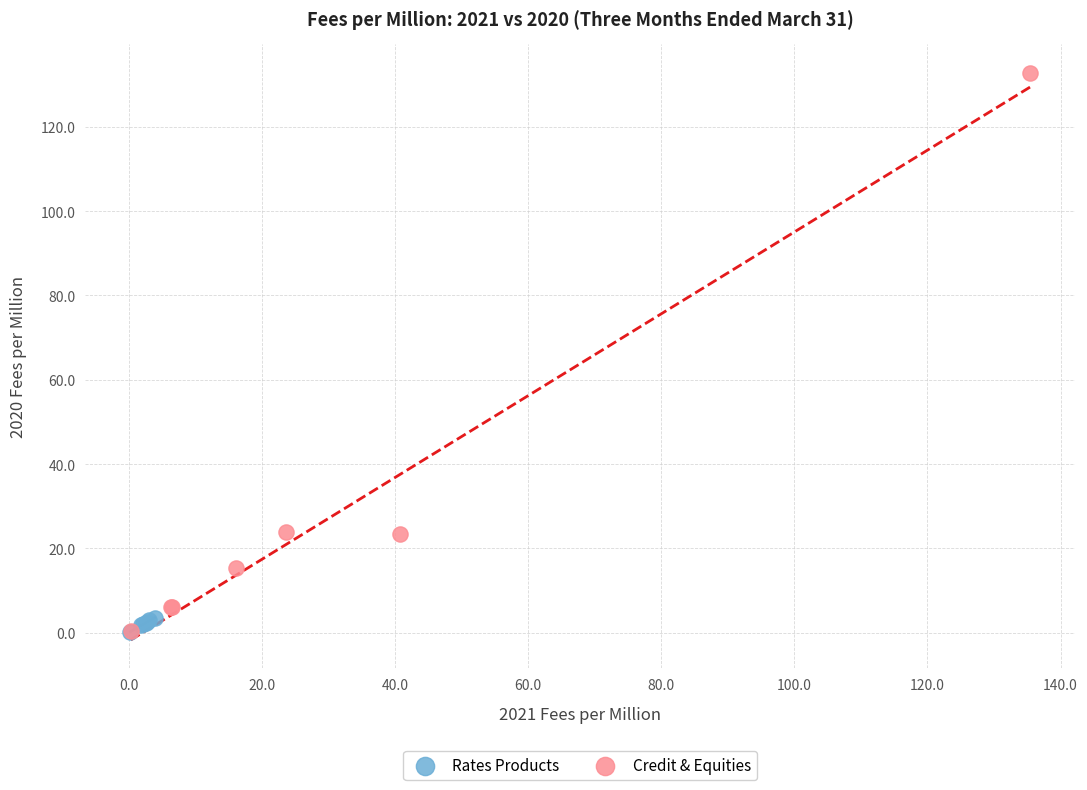

Which series has the largest Y range (max minus min)?

Credit & Equities